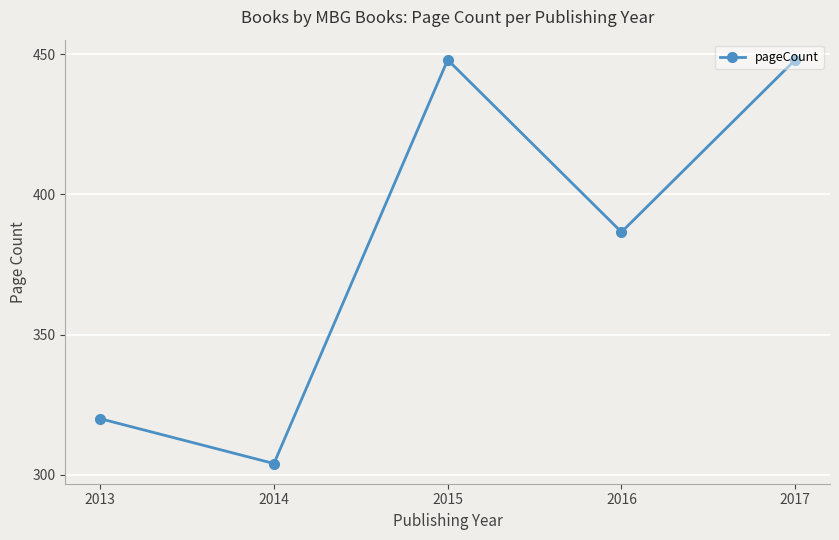

At which category does the chart reach its minimum across all series?

2014